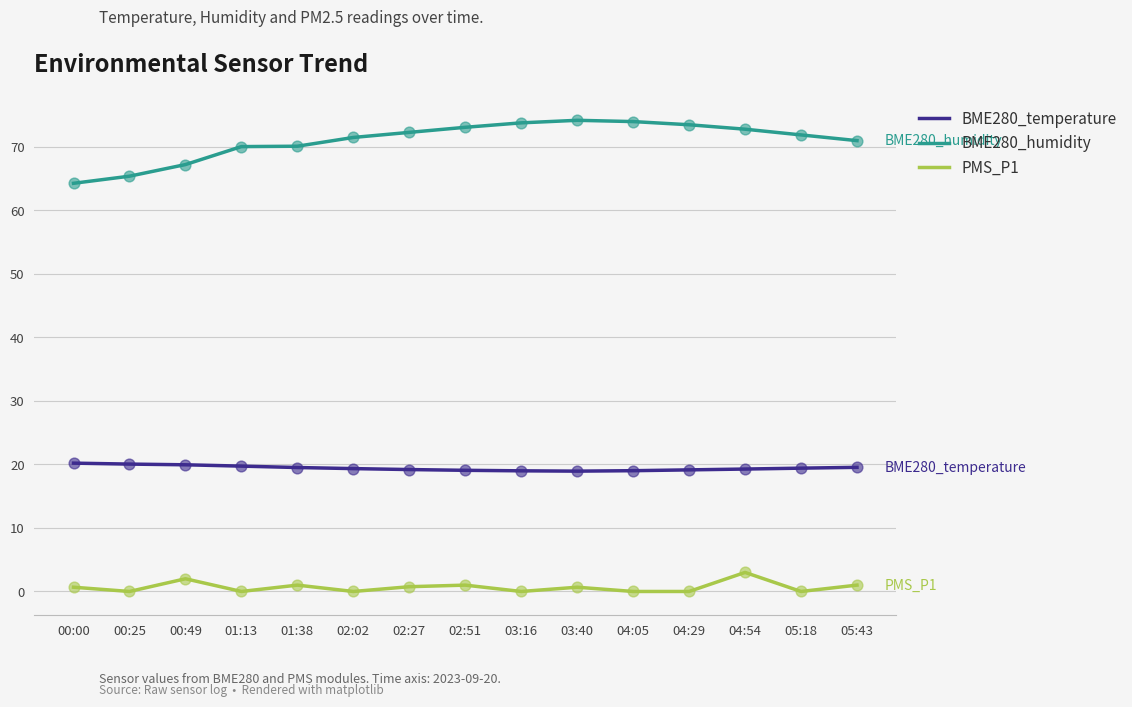

Which series has the largest range (max minus min)?

BME280_humidity